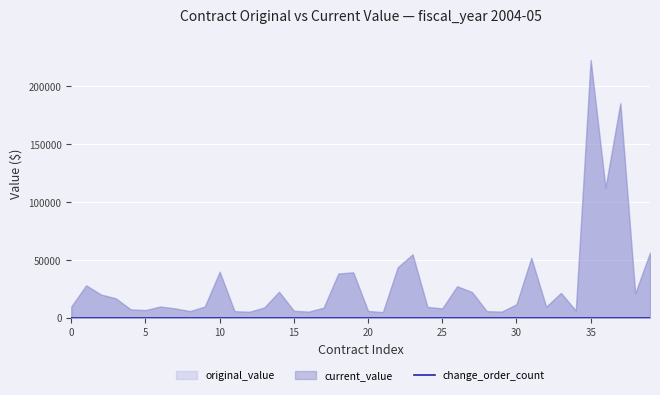

True or false: original_value has a value of 21328.3 at 38.

True